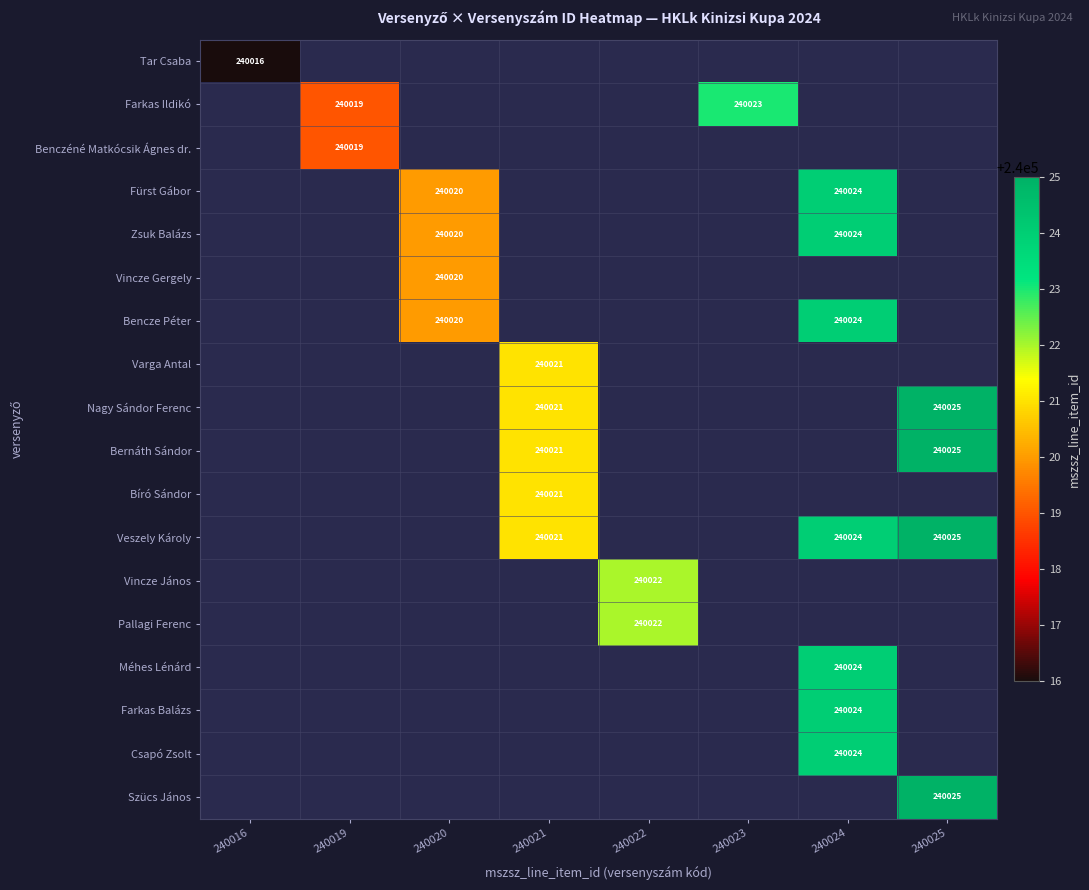

Which has a higher value, 240016 or 240020?

240020